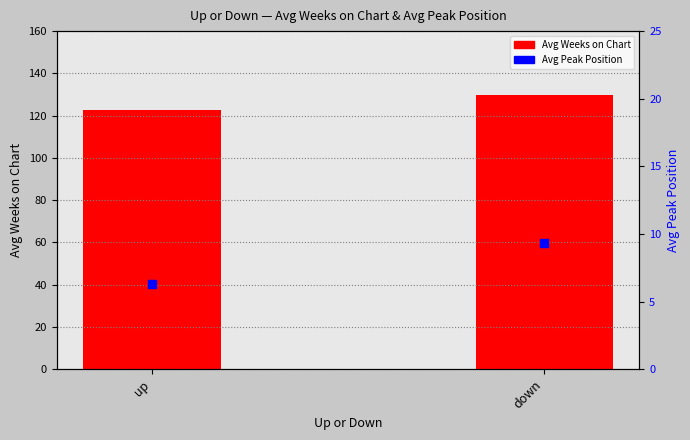

Which series contains the lowest Y value?

Avg Peak Position